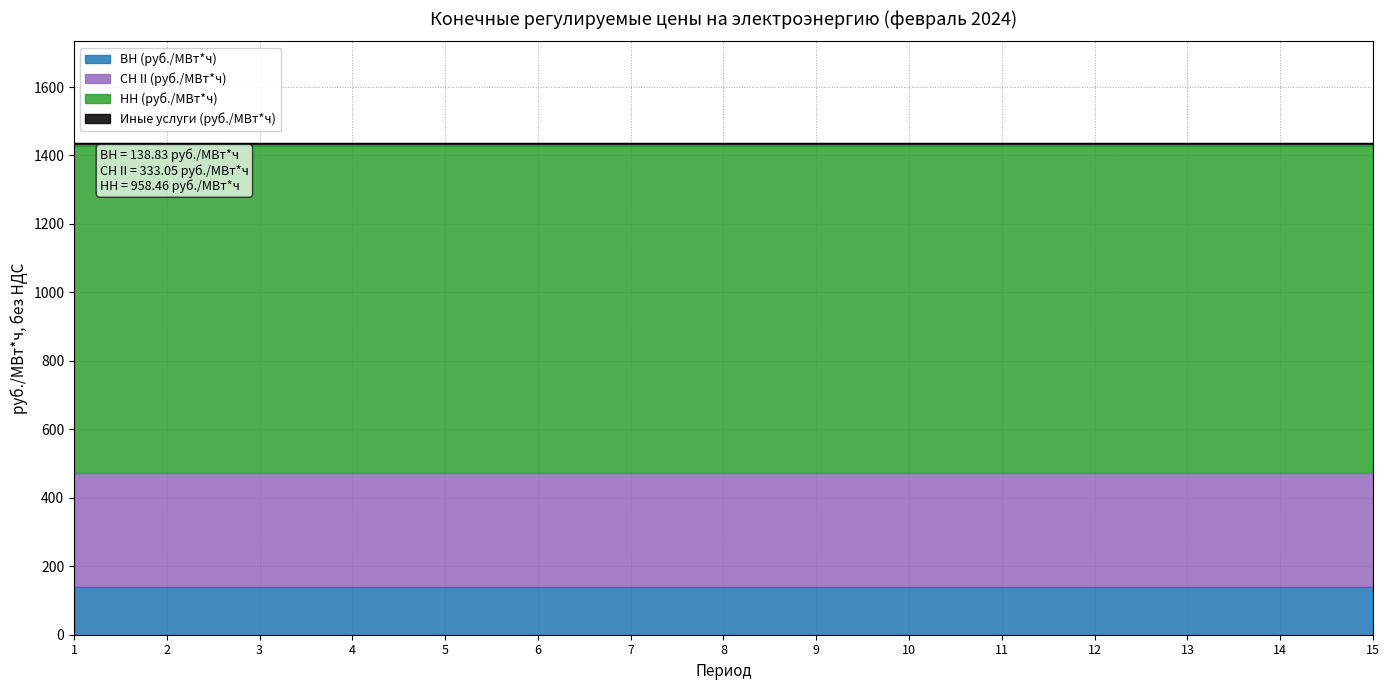

What are all the series names shown in the legend?

ВН (руб./МВт*ч), СН II (руб./МВт*ч), НН (руб./МВт*ч), Иные услуги (руб./МВт*ч)